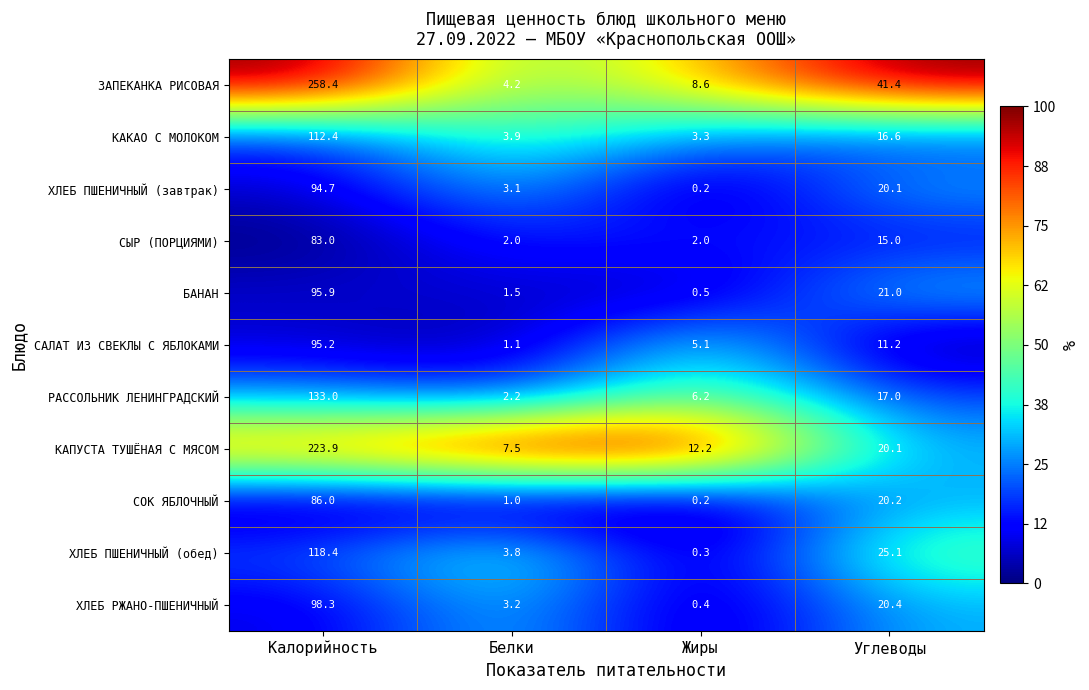

What value does the САЛАТ ИЗ СВЕКЛЫ С ЯБЛОКАМИ series have at Жиры?

5.1